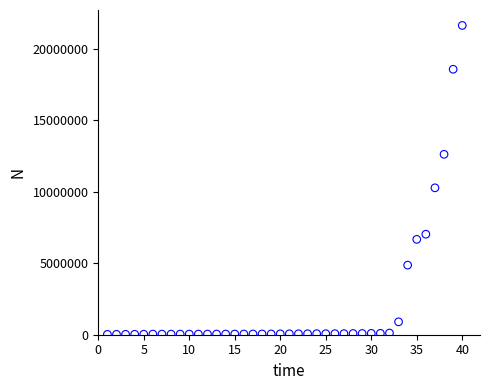

What Y value in the scatter plot is closest to 10820342?

10267188.0